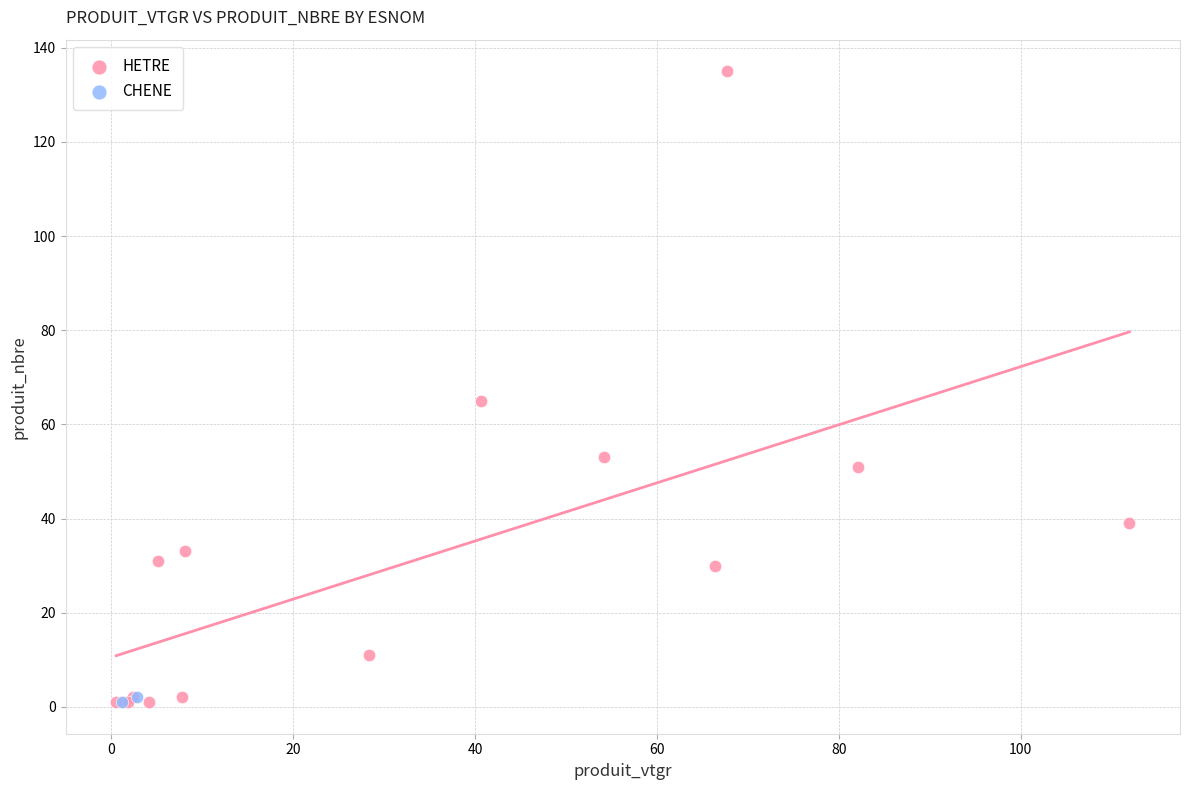

What are all the series names shown in the legend?

HETRE, CHENE